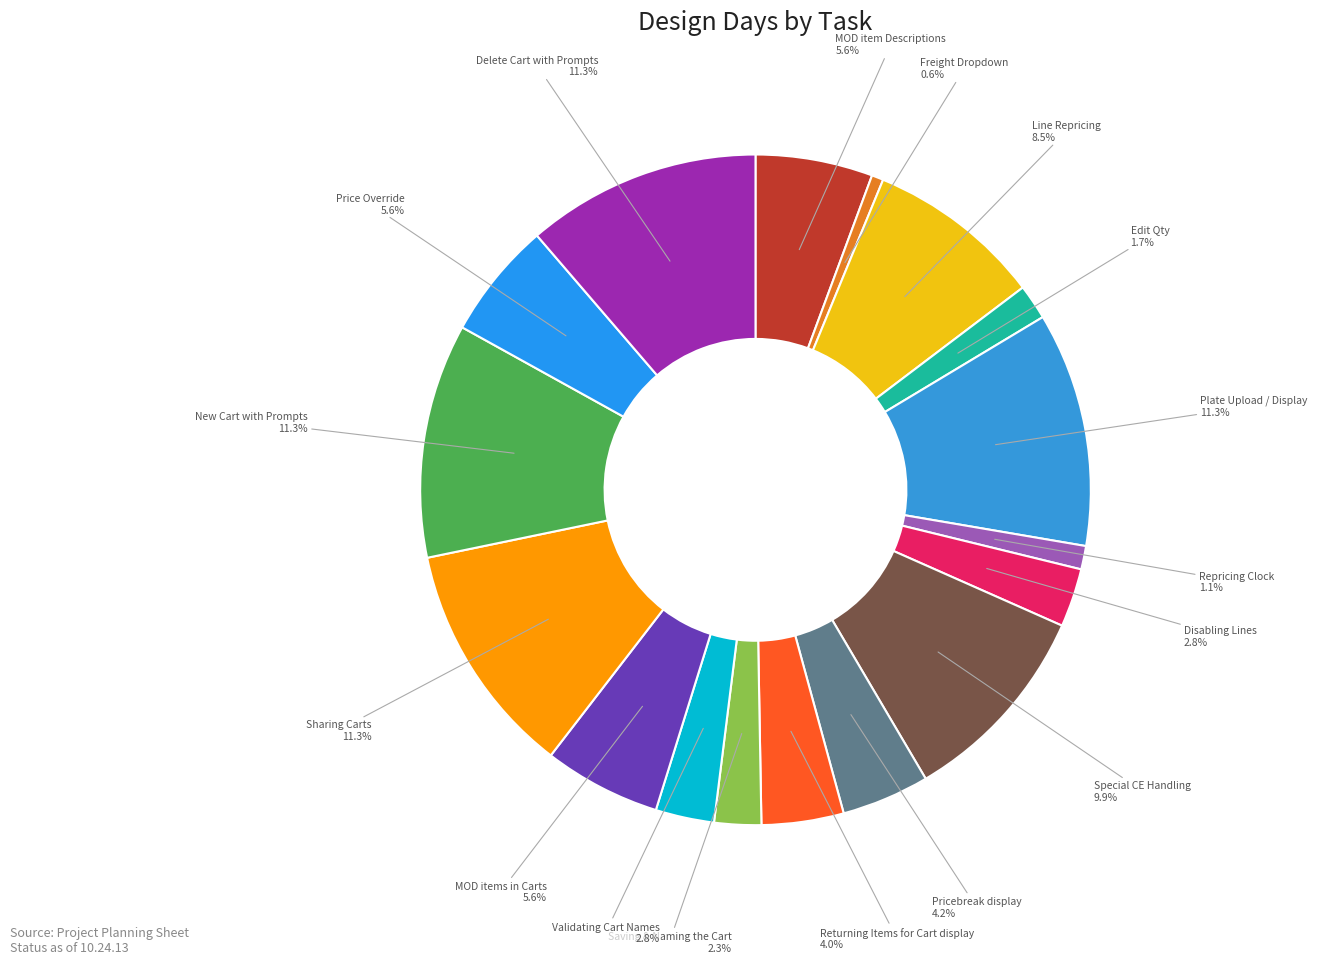

To the nearest percent, what percentage of the pie is Sharing Carts?

11%